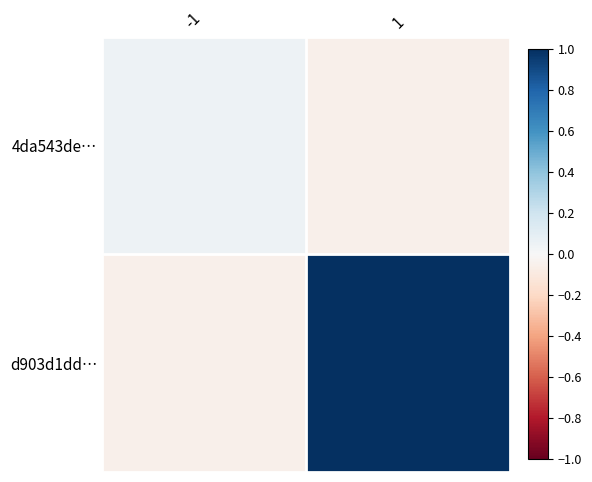

Reading left to right, list all the values displayed in this chart.

4da543de…: -1=0.1	1=-0.1
d903d1dd…: -1=-0.1	1=1.0